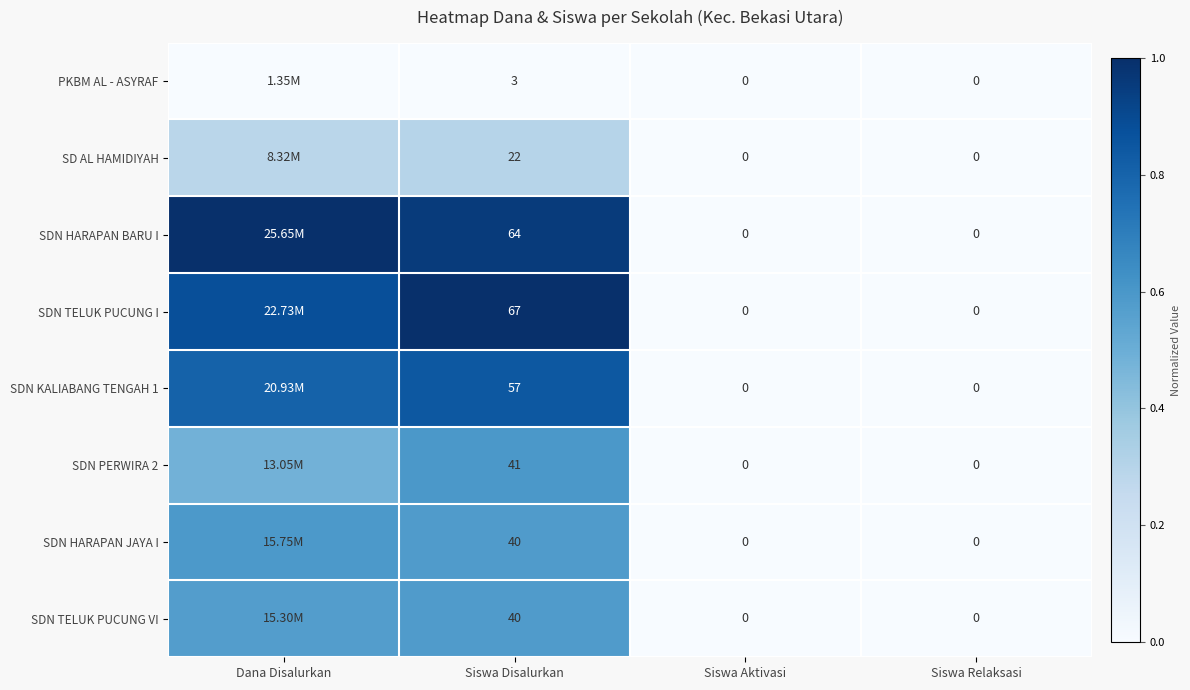

Rank the categories by SDN HARAPAN JAYA I value from lowest to highest.

Siswa Aktivasi, Siswa Relaksasi, Siswa Disalurkan, Dana Disalurkan